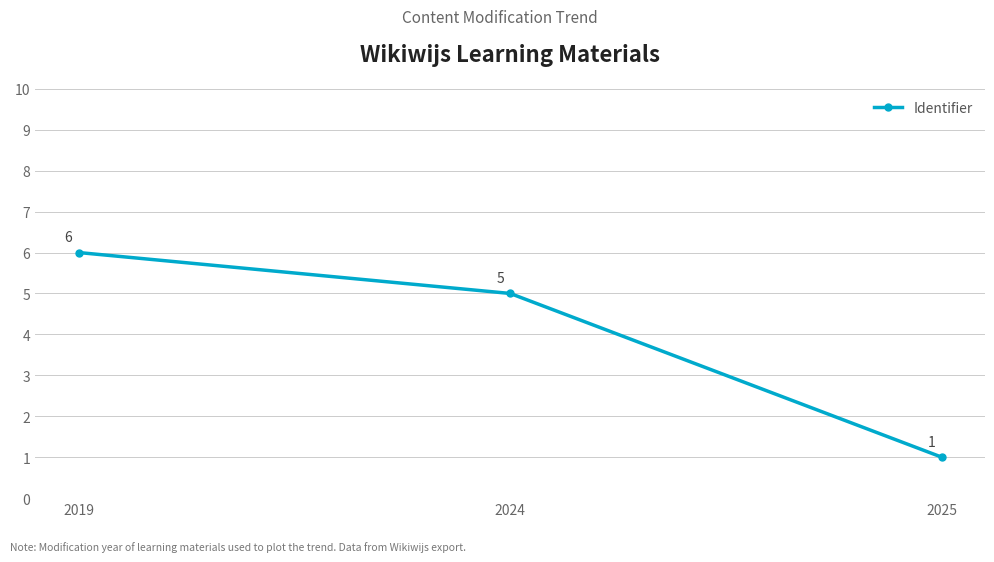

What is the ratio of the value at 2025 to the value at 2024?

0.2